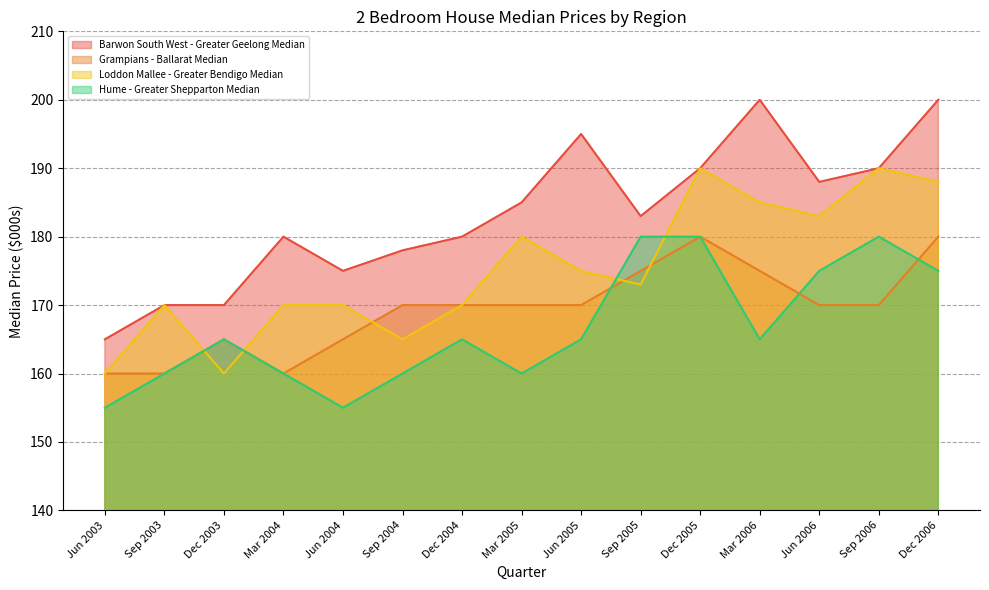

What position from the right is Sep 2003?

14